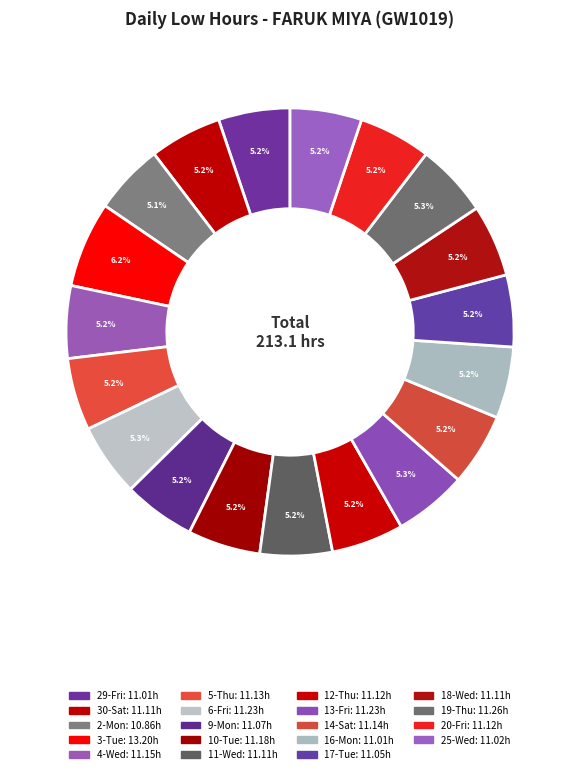

What percentage is NOT represented by 9-Mon?

94.8%